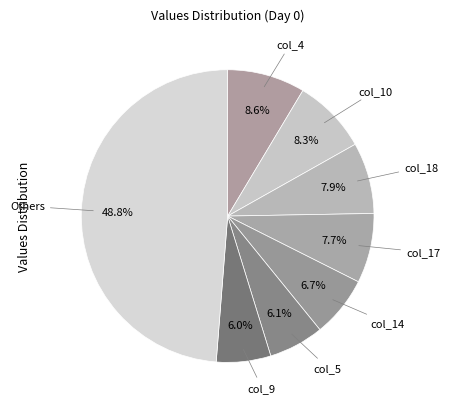

Count the number of slices in the pie.

8